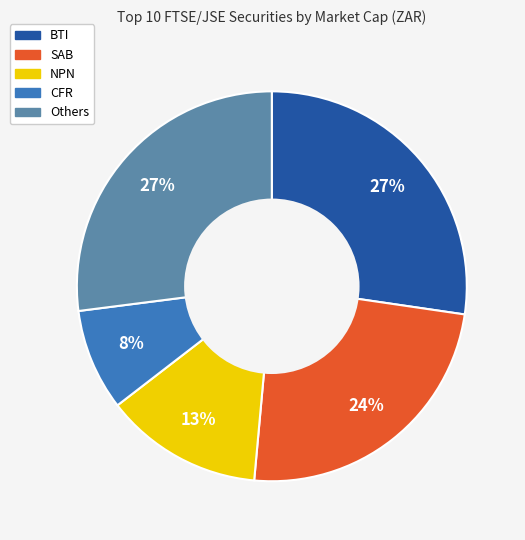

To the nearest percent, what is the average slice percentage?

20%